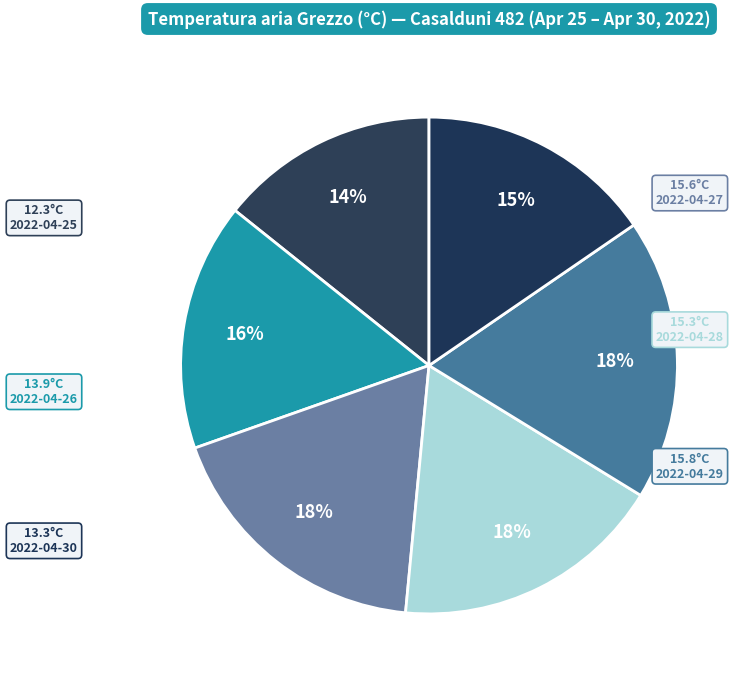

How many segments does this pie chart have?

6